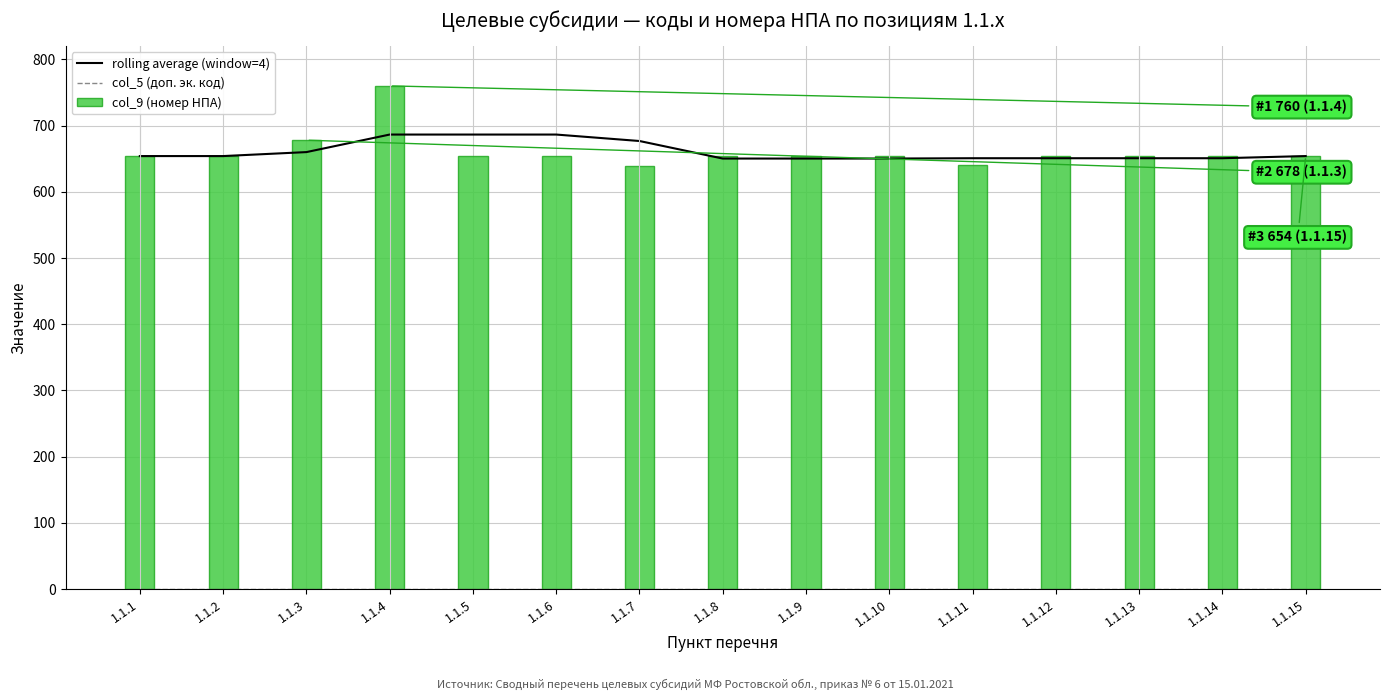

The value of col_9 (номер НПА) at 1.1.10 is 245.8. True or false?

False